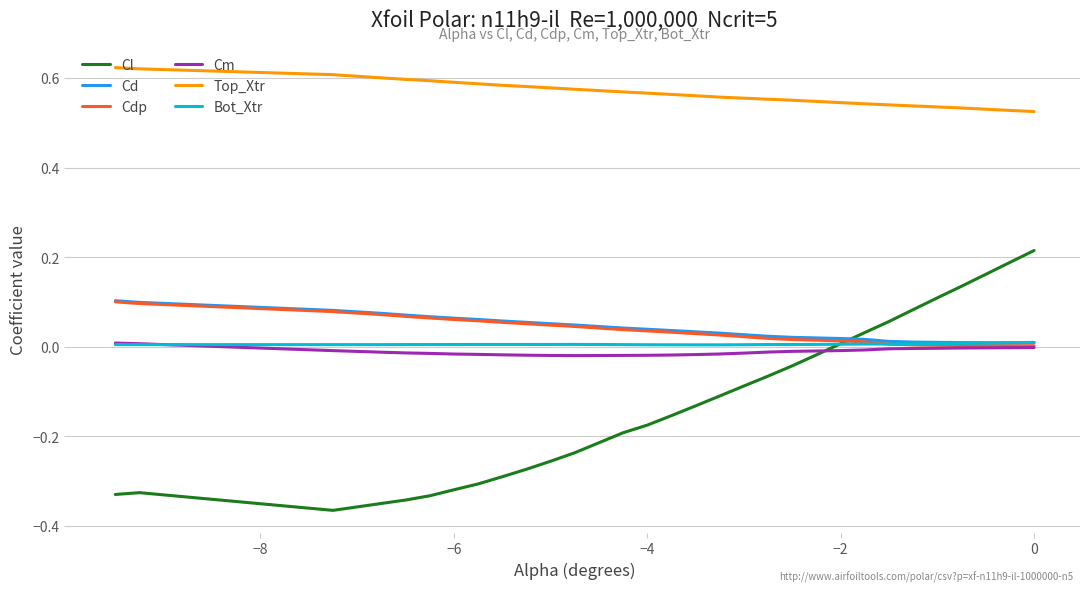

Which series has the widest spread of values?

Cl